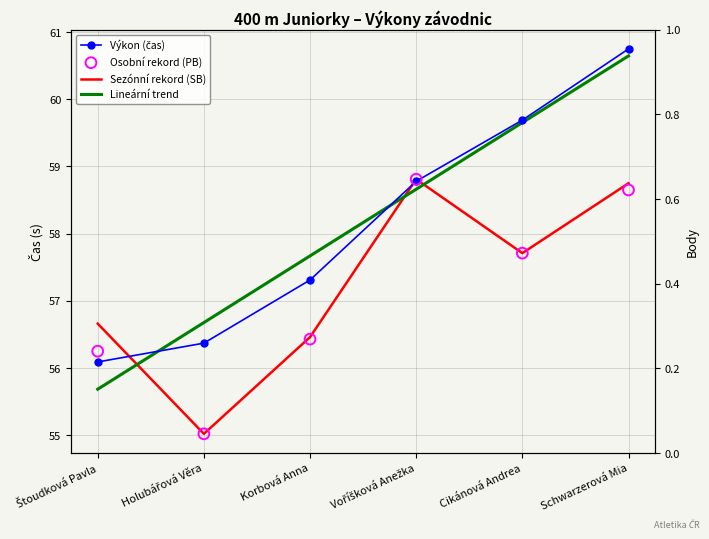

Which series contains the lowest Y value?

Sezónní rekord (SB)